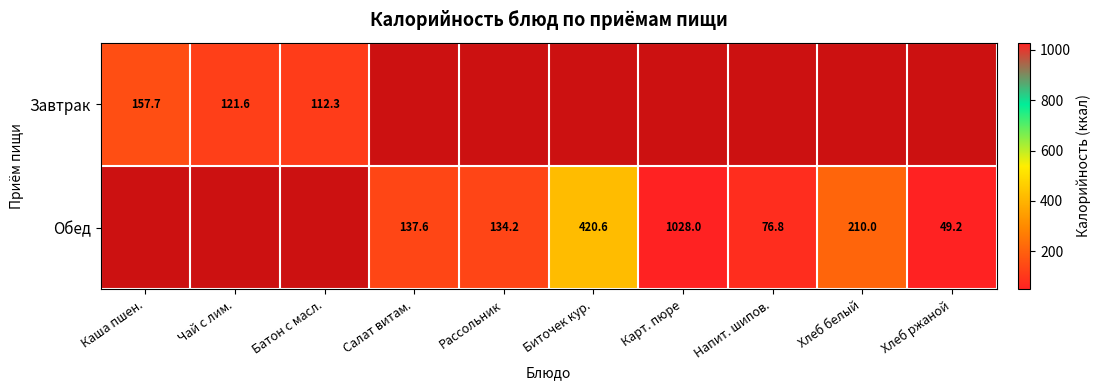

Is it true that Обед equals 134.2 at Рассольник?

True